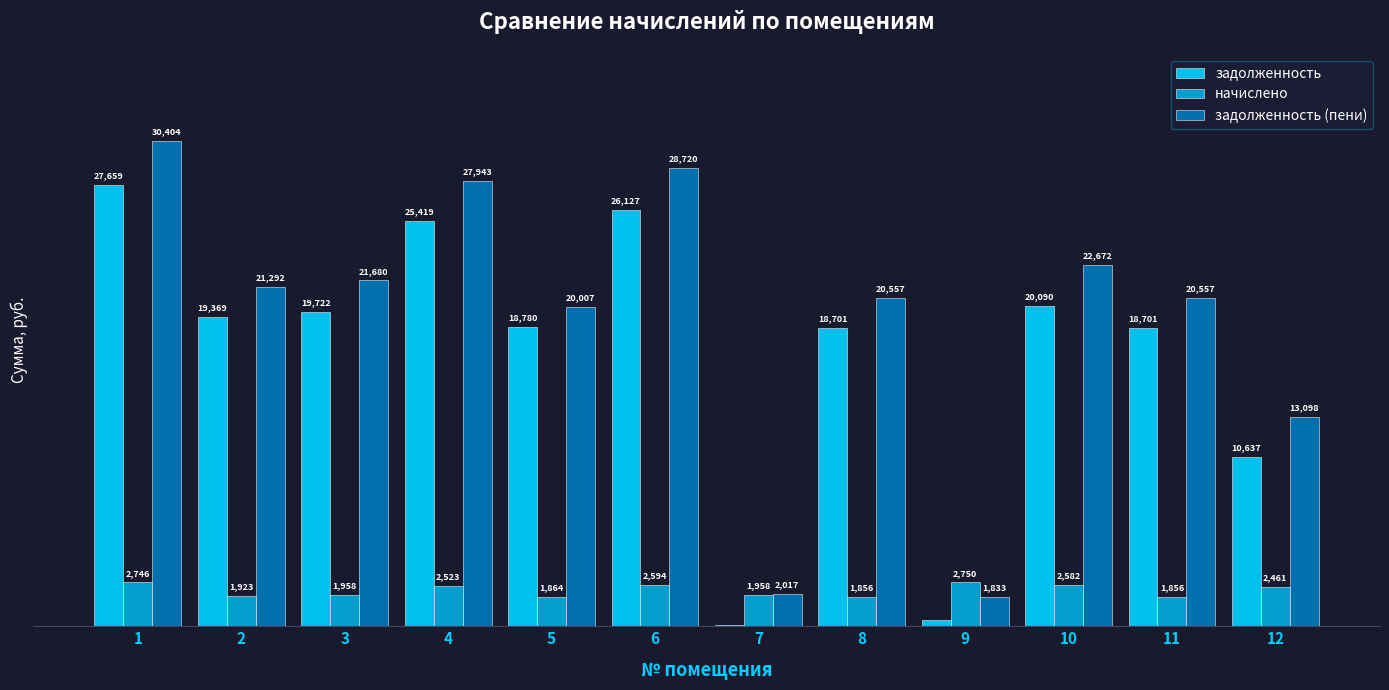

Which series changed the most between 3 and 5?

задолженность (пени)